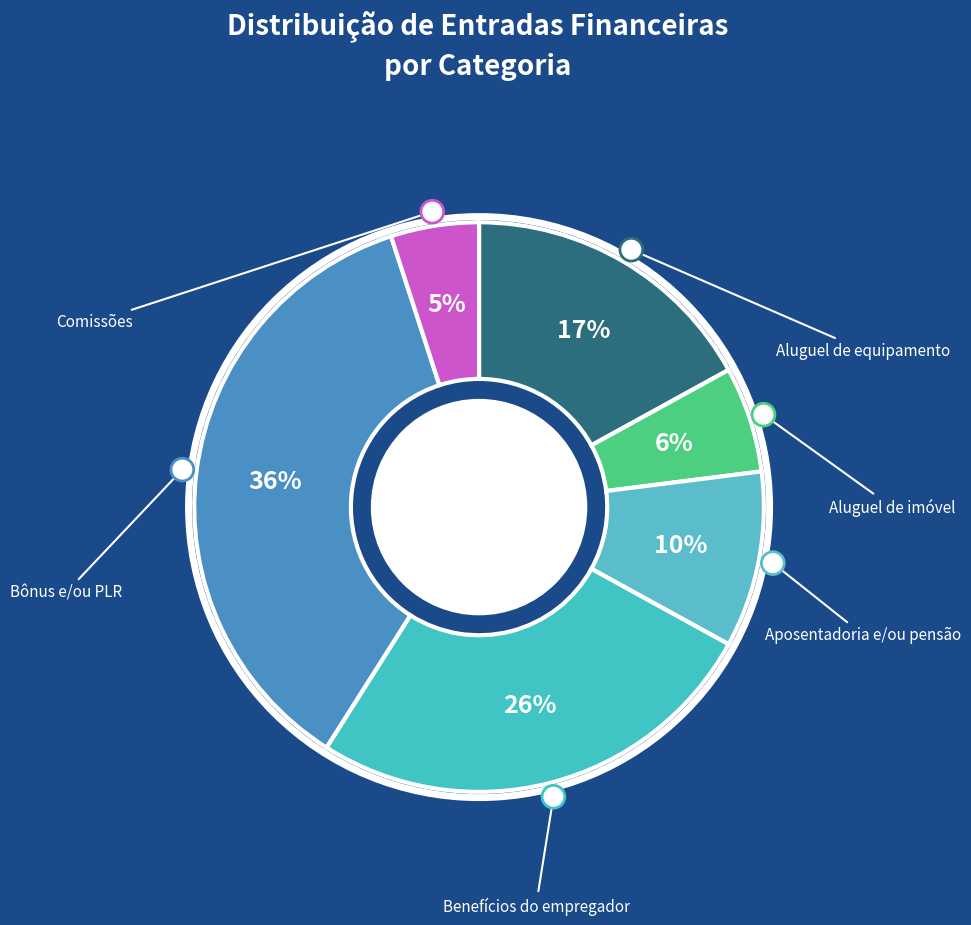

Is there a majority slice in this chart?

No